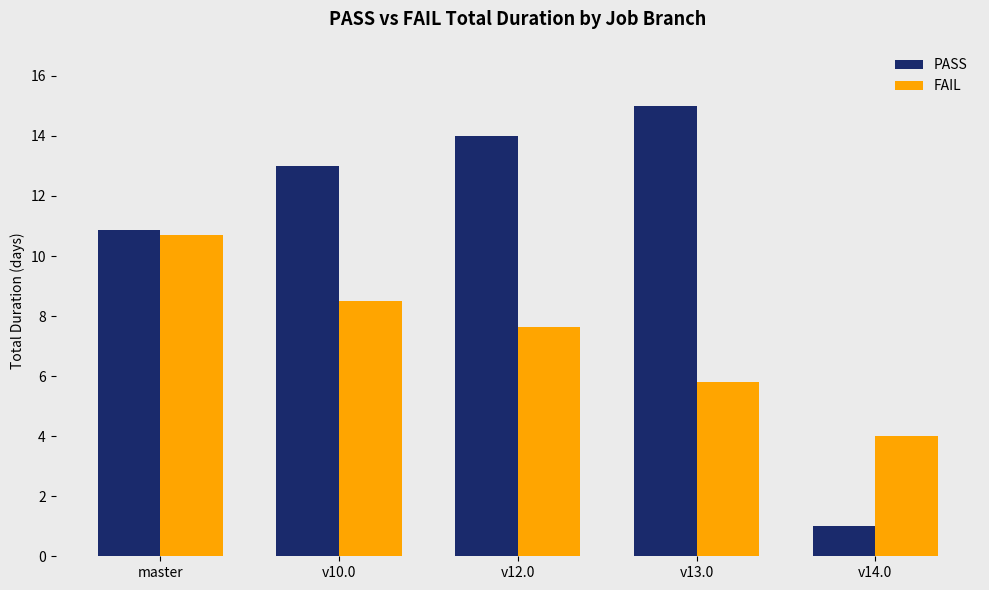

Reading left to right, what are all the values shown in this chart?

PASS: 10.9	13.0	14.0	15.0	1.0
FAIL: 10.7	8.5	7.6	5.8	4.0